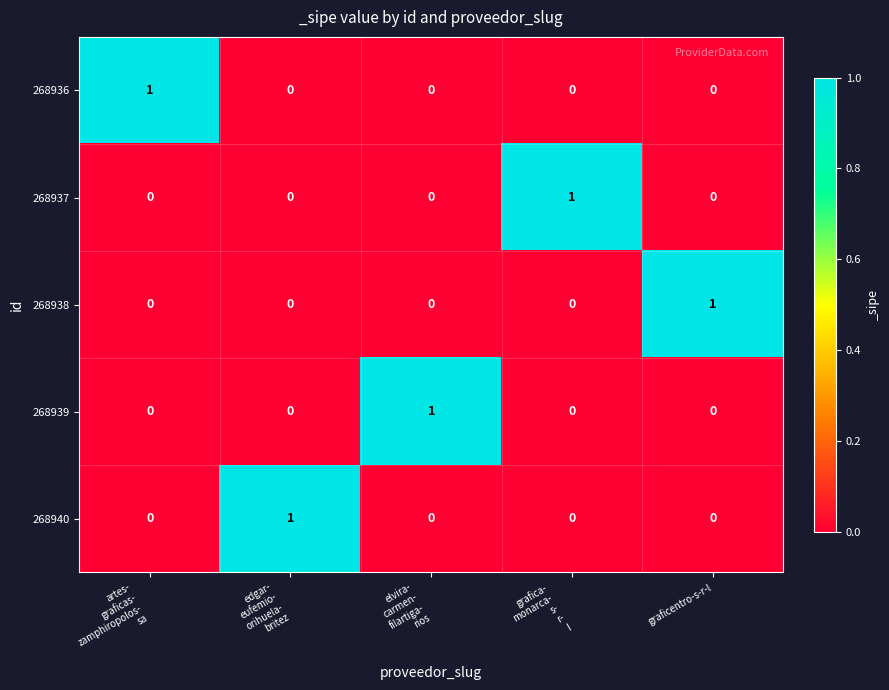

At how many categories does at least one series exceed 0?

5